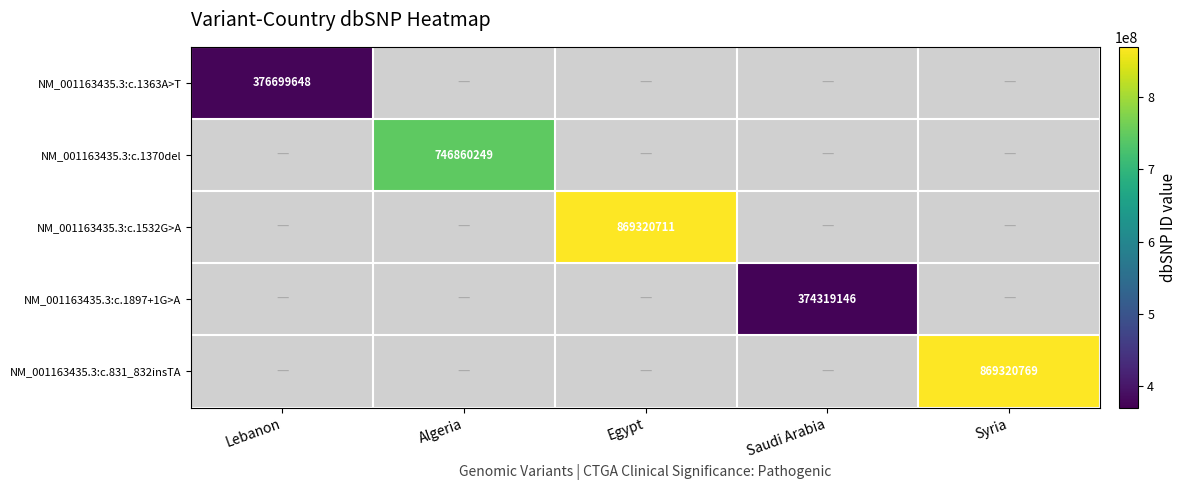

Is it true that NM_001163435.3:c.1532G>A equals 1346973240 at Egypt?

False